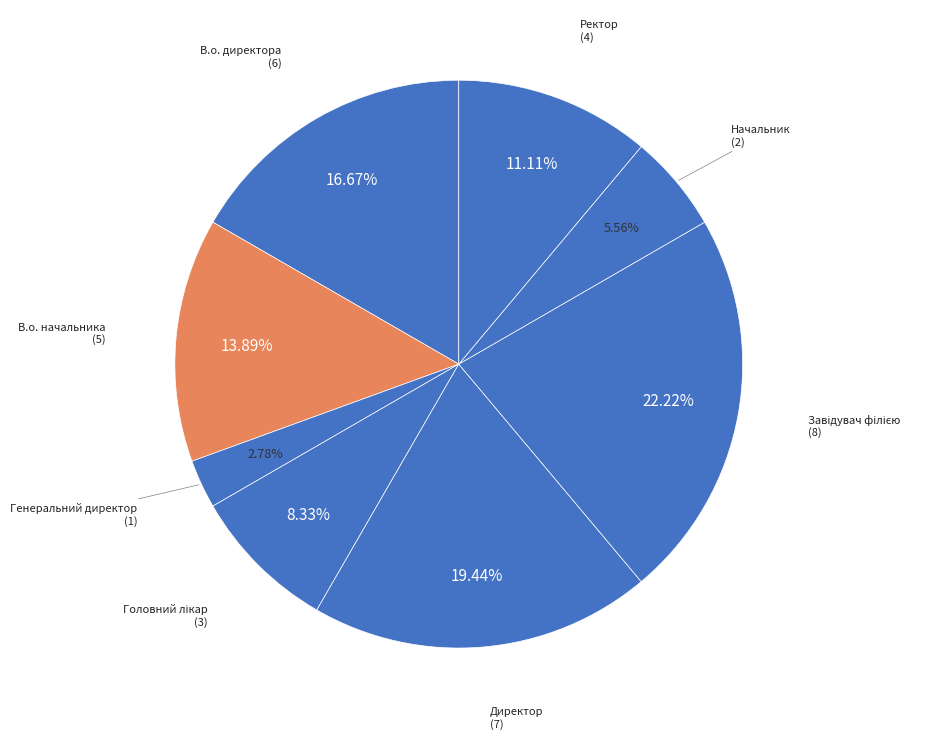

Count the number of slices in the pie.

8